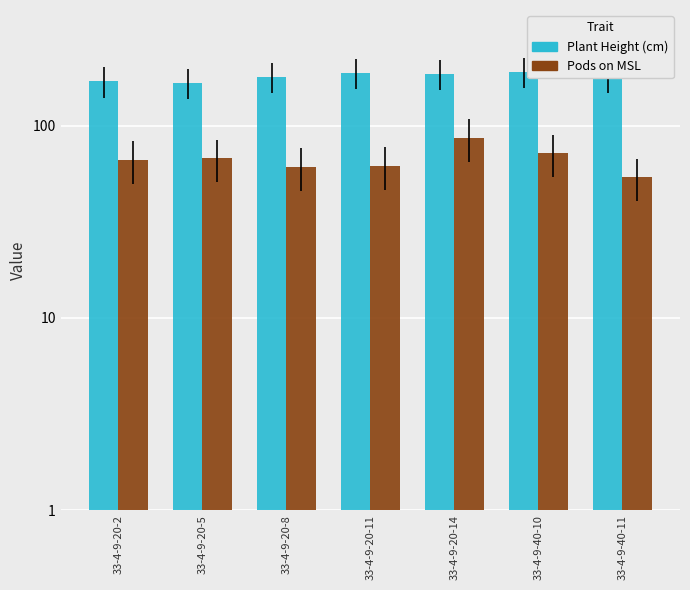

Is it true that Pods on MSL equals 24.1 at 33-4-9-20-14?

False